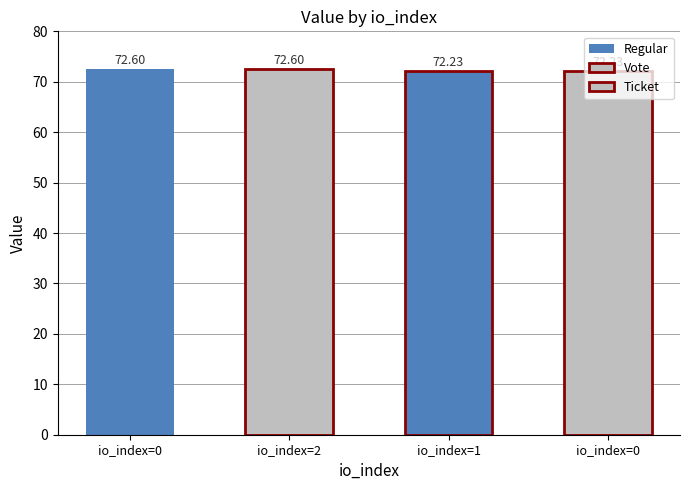

Reading right to left, list all the values displayed in this chart.

72.2	72.2	72.6	72.6